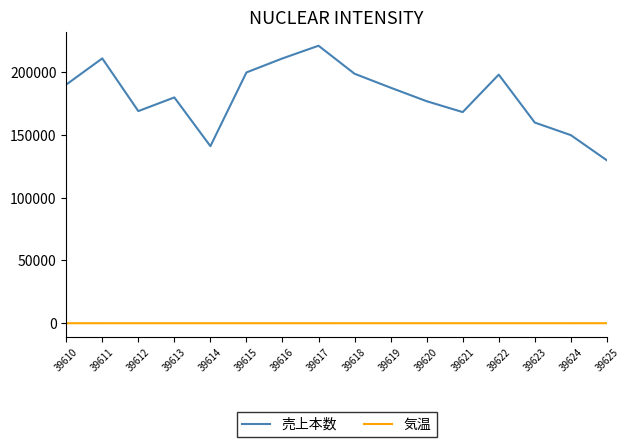

Is it true that 売上本数 equals 272779 at 39621?

False